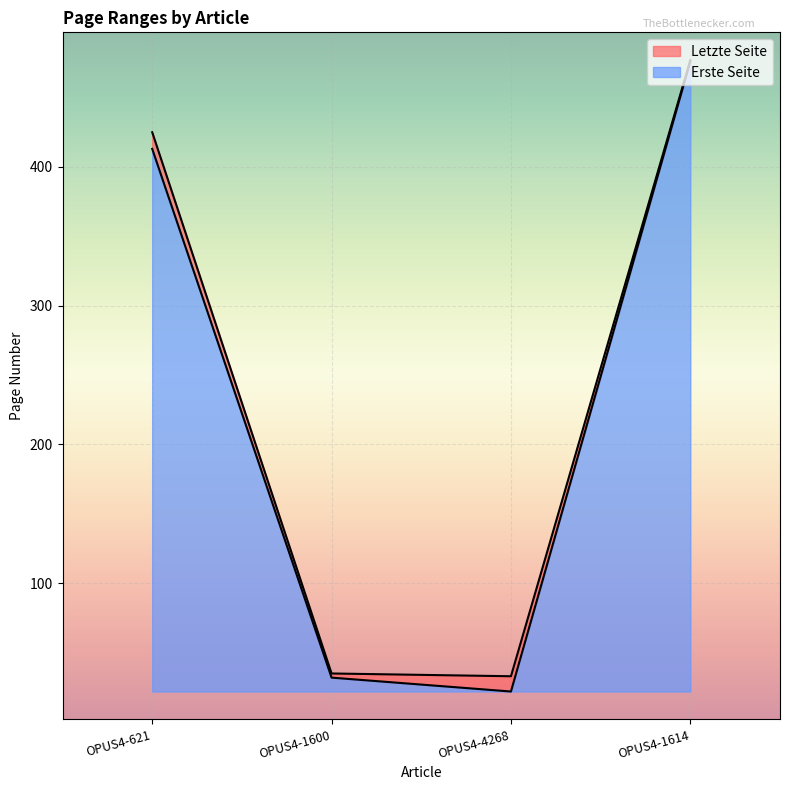

Reading right to left, list all the values displayed in this chart.

Erste Seite: OPUS4-1614=476	OPUS4-4268=22	OPUS4-1600=32	OPUS4-621=413
Letzte Seite: OPUS4-1614=477	OPUS4-4268=33	OPUS4-1600=35	OPUS4-621=425